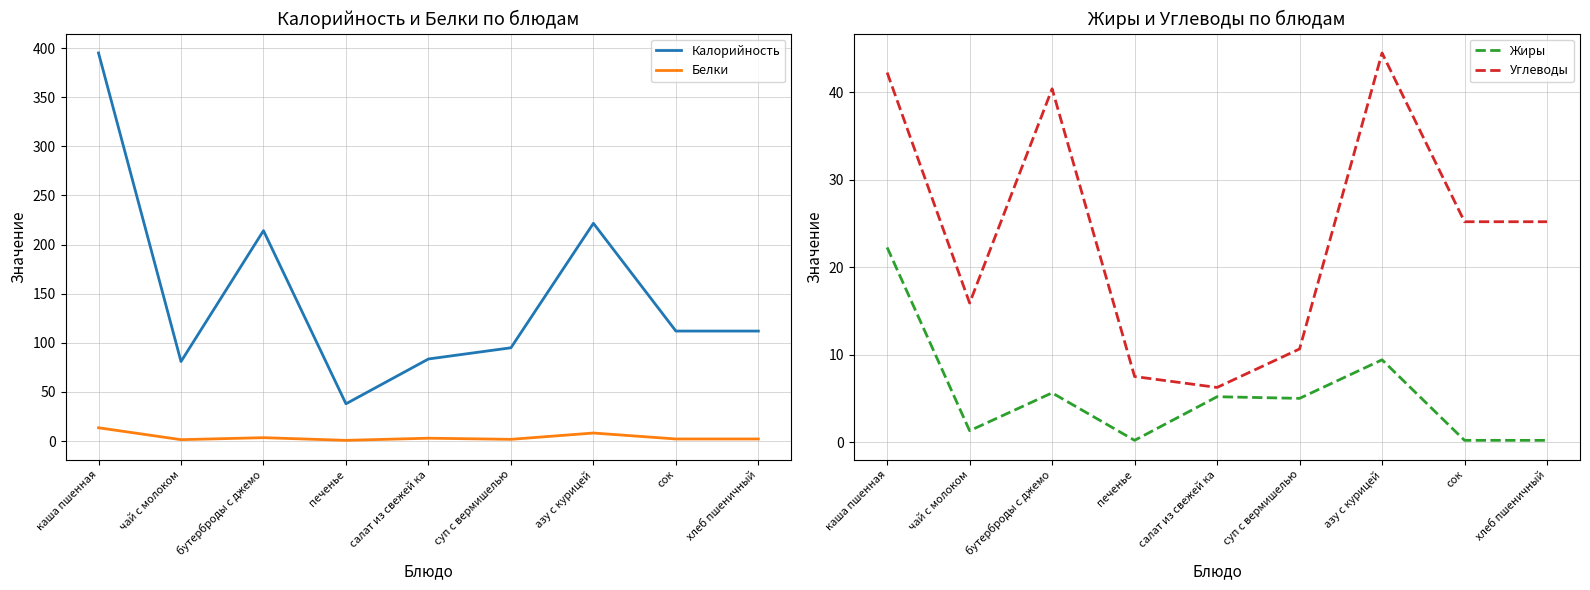

Which series has the largest total across all categories?

Калорийность